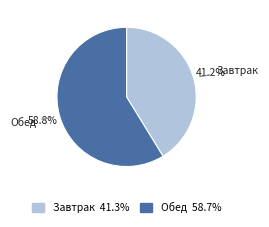

Does Завтрак account for over 50% of the chart?

No